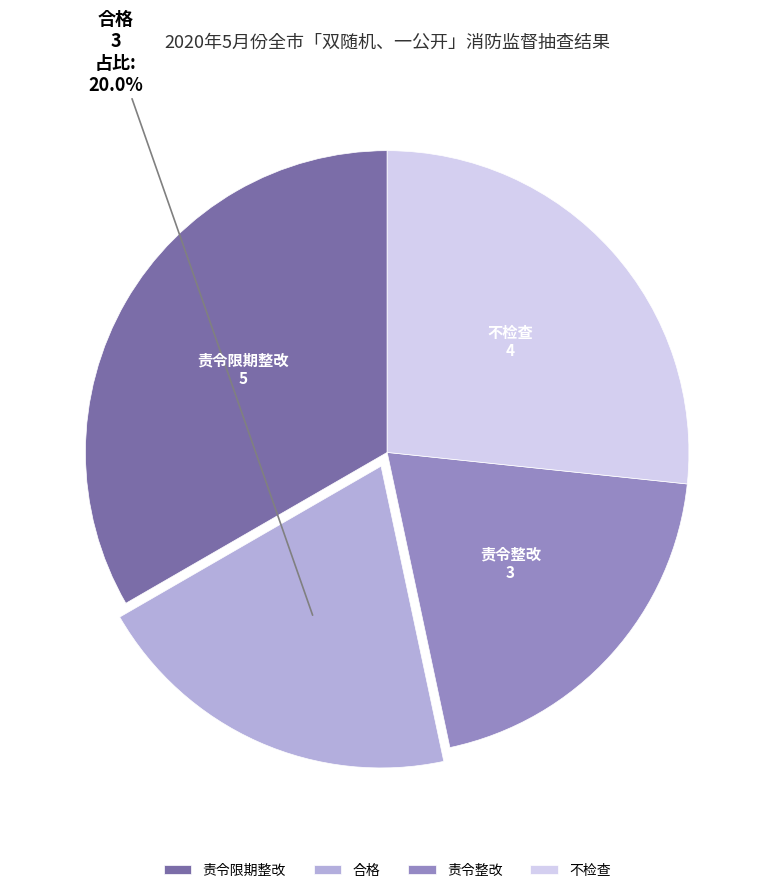

To the nearest percent, what is the combined percentage of 合格 and 不检查?

47%